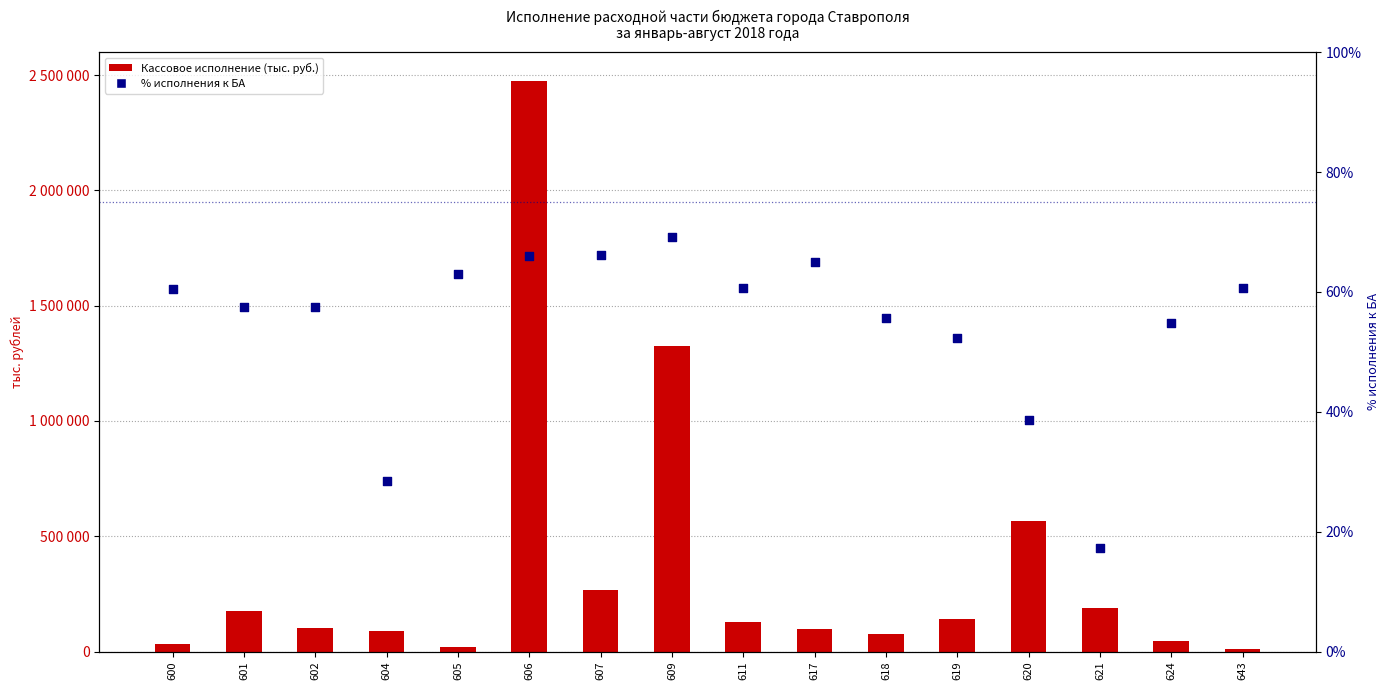

What are all the series names shown in the legend?

Кассовое исполнение (тыс. руб.), % исполнения к БА